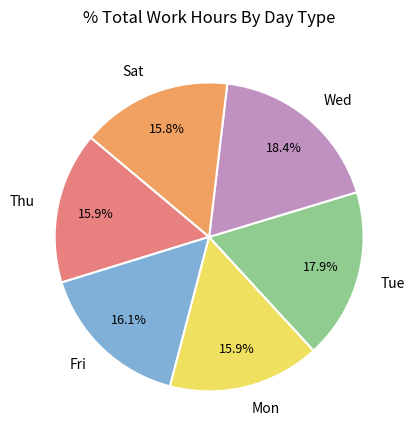

To the nearest percent, what percentage of the pie is Mon?

16%